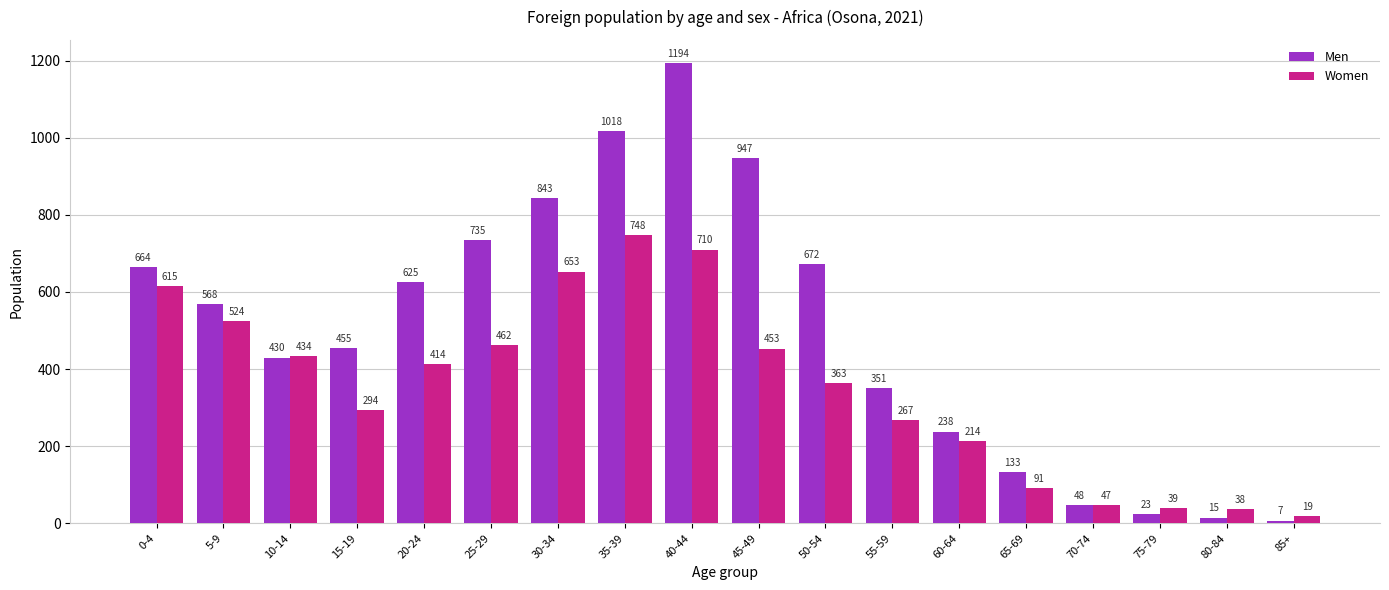

Read the Men value at 75-79.

23